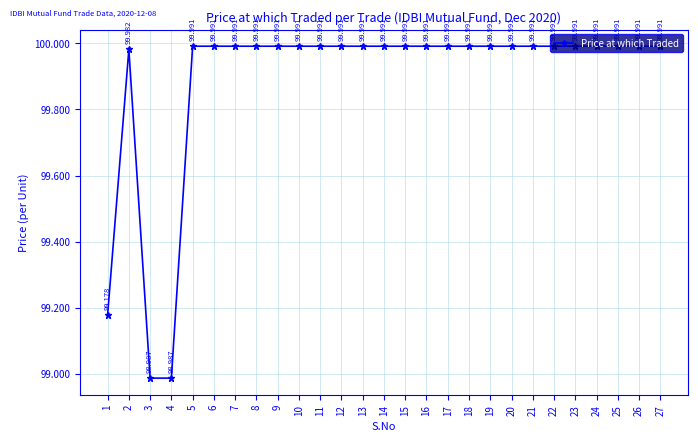

What is the approximate value at 12?

100.0